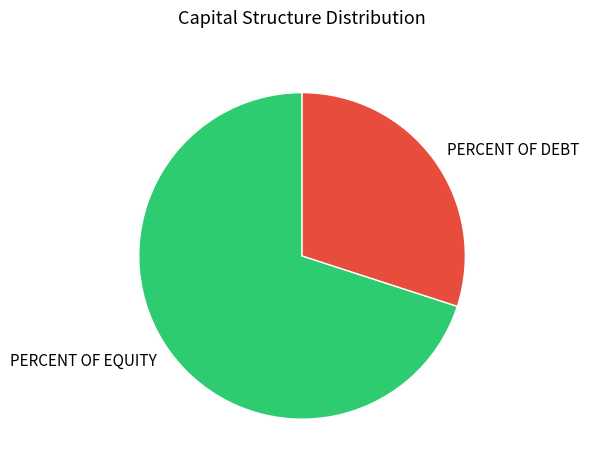

Which has a higher value, PERCENT OF DEBT or PERCENT OF EQUITY?

PERCENT OF EQUITY